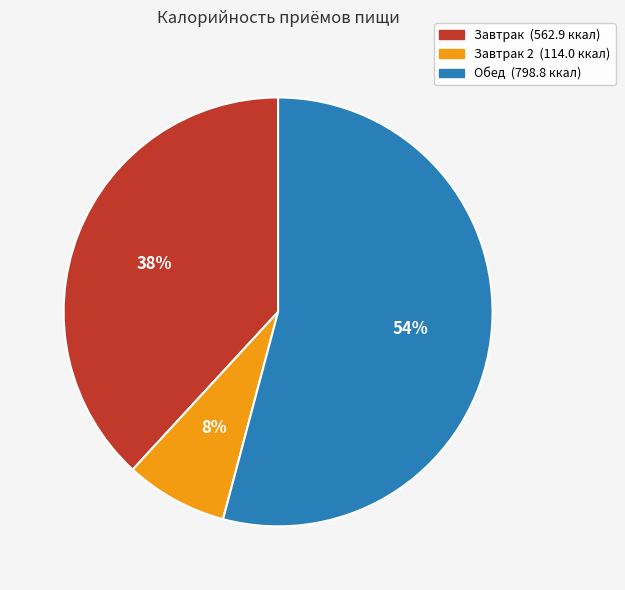

To the nearest percent, what is the difference between the largest and smallest slice percentages?

46%